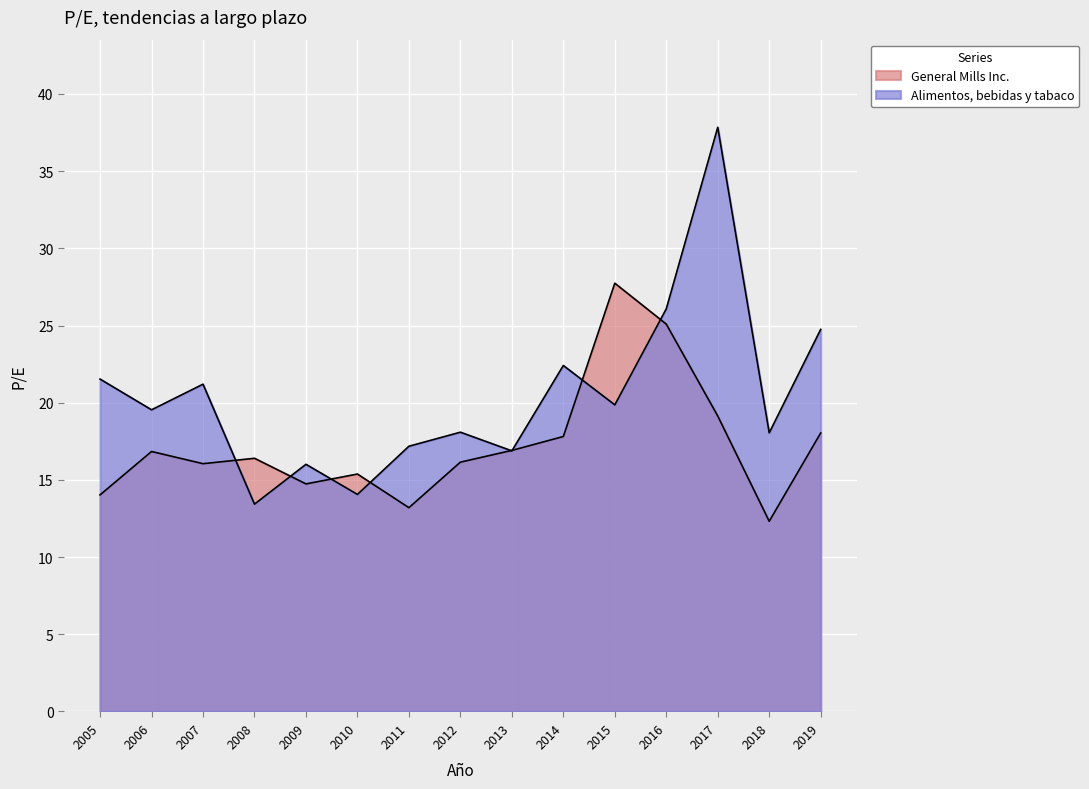

What is the difference between the second highest and second lowest values in the General Mills Inc. series?

11.9